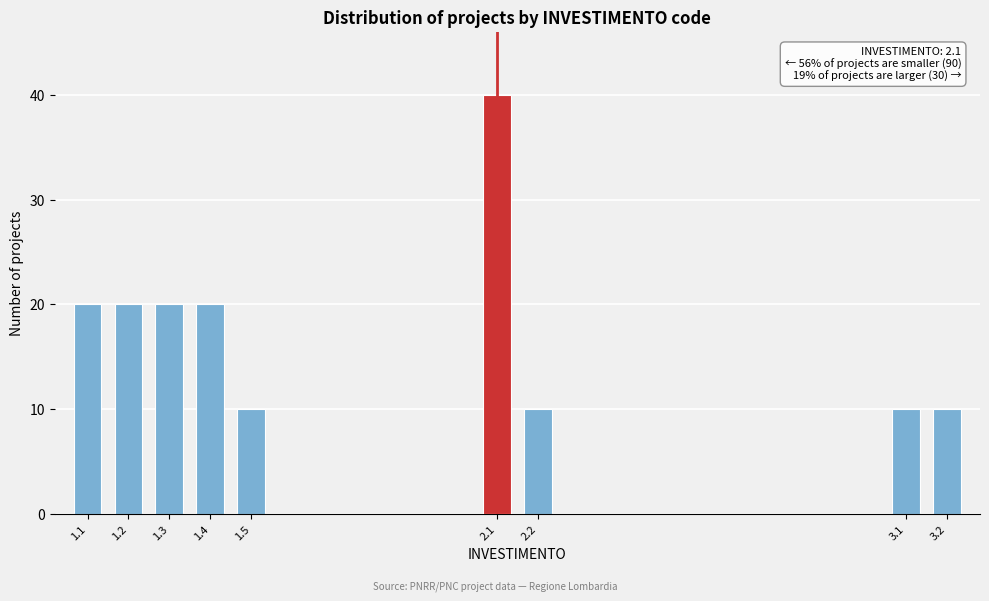

Reading right to left, what are all the values shown in this chart?

3.2=10	3.1=10	2.2=10	2.1=40	1.5=10	1.4=20	1.3=20	1.2=20	1.1=20